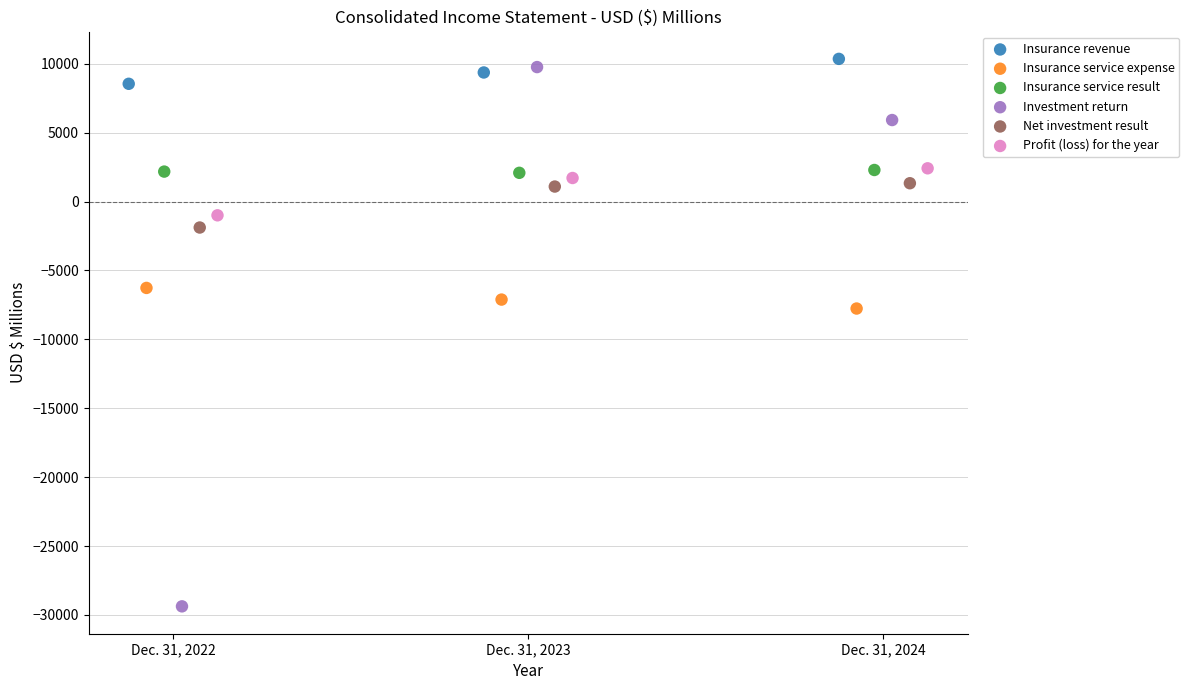

Which series has the largest Y range (max minus min)?

Investment return